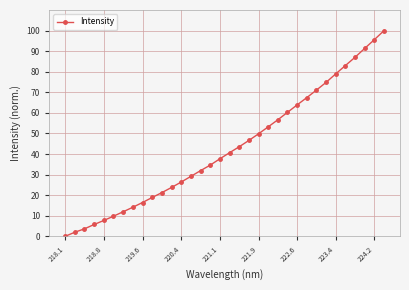

What is the difference between the maximum and second lowest values?

98.0